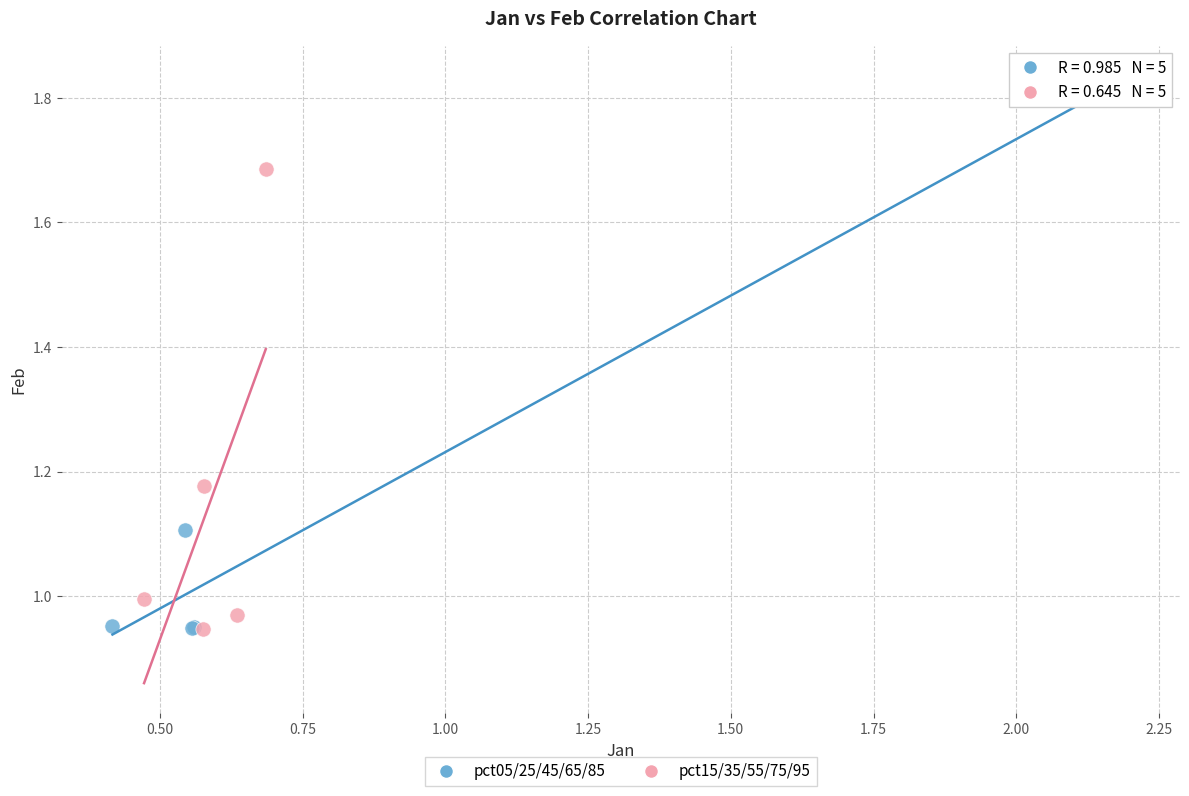

What are all the series names shown in the legend?

pct05/25/45/65/85, pct15/35/55/75/95